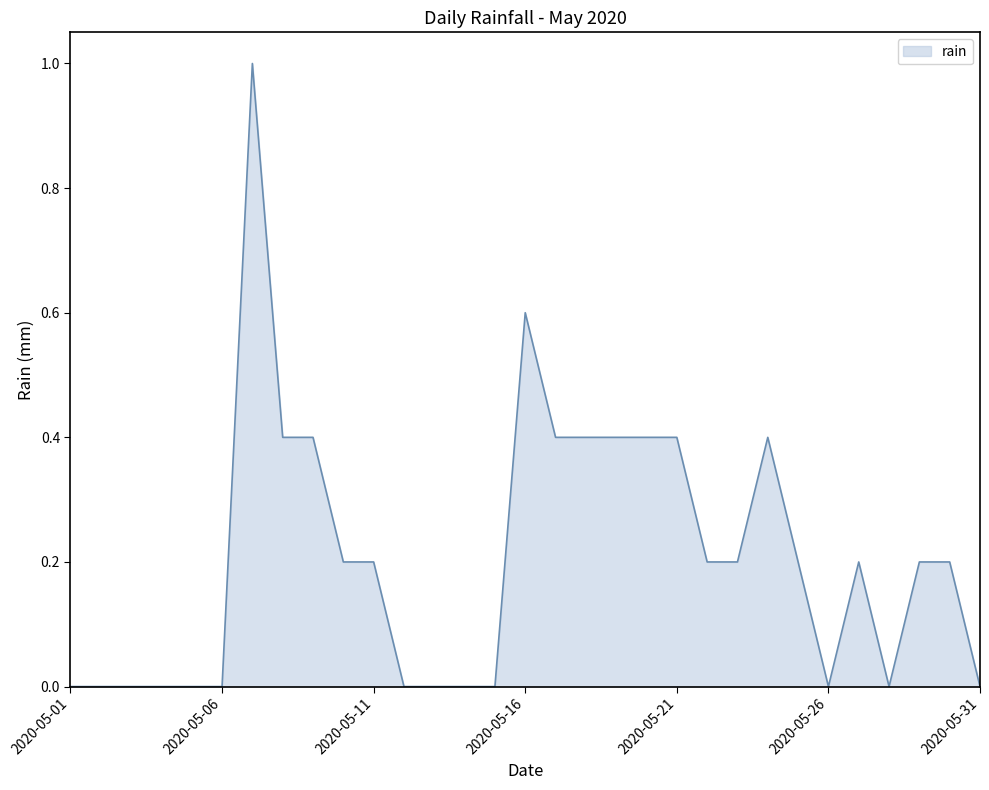

Reading left to right, list all the values displayed in this chart.

0.0	0.0	0.0	0.0	0.0	0.0	1.0	0.4	0.4	0.2	0.2	0.0	0.0	0.0	0.0	0.6	0.4	0.4	0.4	0.4	0.4	0.2	0.2	0.4	0.2	0.0	0.2	0.0	0.2	0.2	0.0